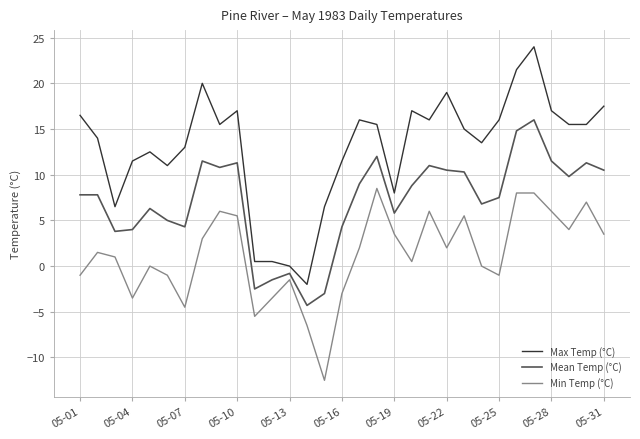

What is the difference between the maximum and minimum values in the Min Temp (°C) series?

21.0